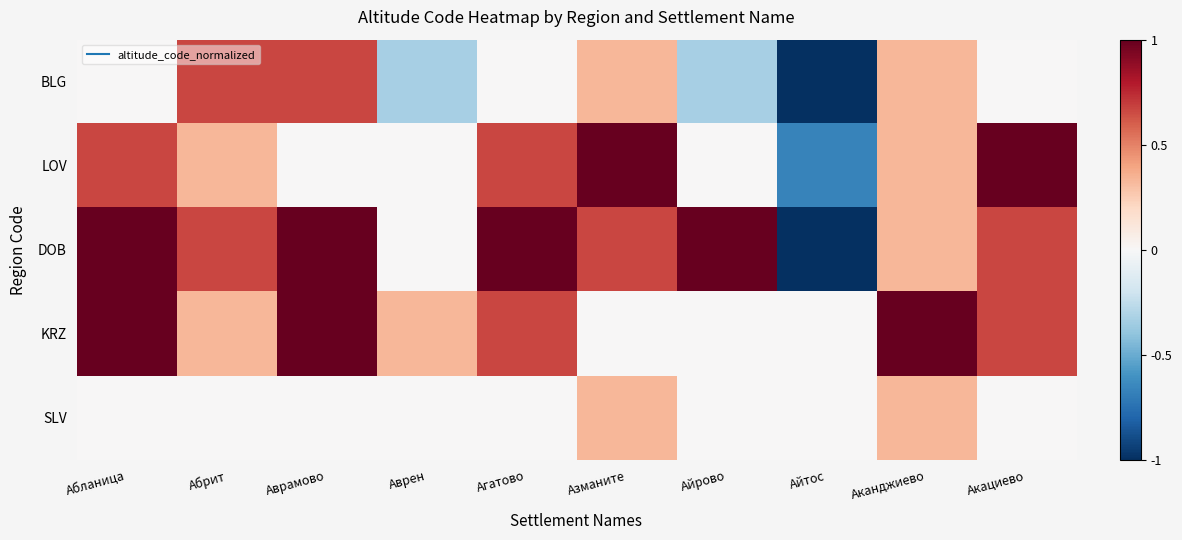

At how many categories does at least one series exceed 0?

9